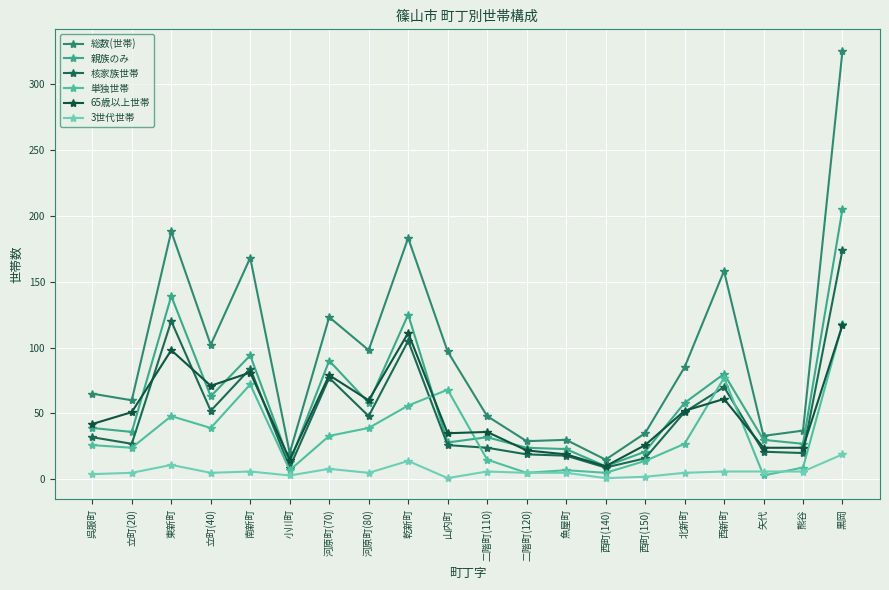

How many lines are shown in the chart?

6